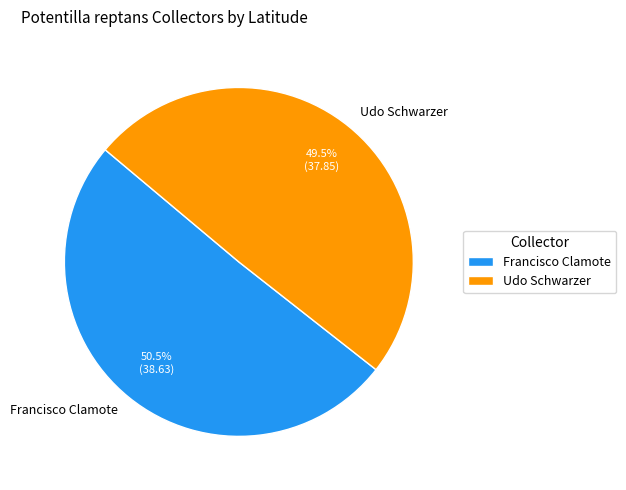

Which has a higher value, Francisco Clamote or Udo Schwarzer?

Francisco Clamote